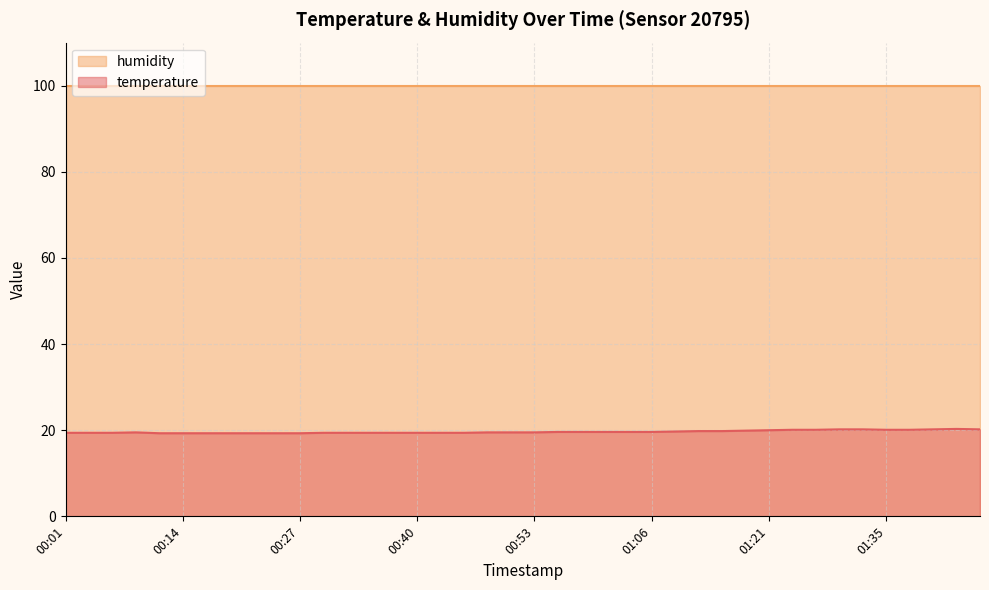

At which category does the data reach its first local peak?

00:08